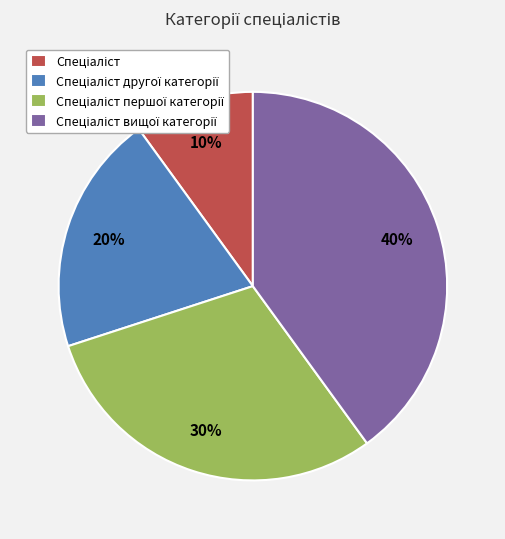

Is there any slice that represents more than half of the pie?

No